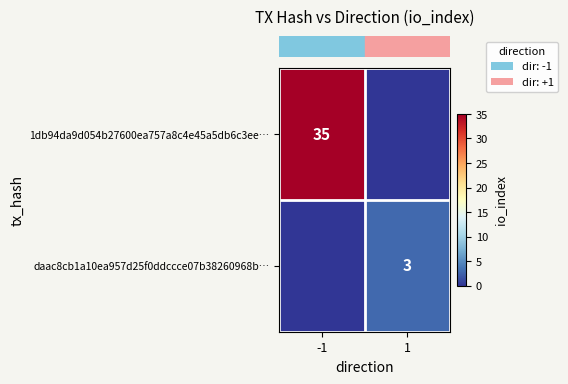

Which series has the largest range (max minus min)?

row_0